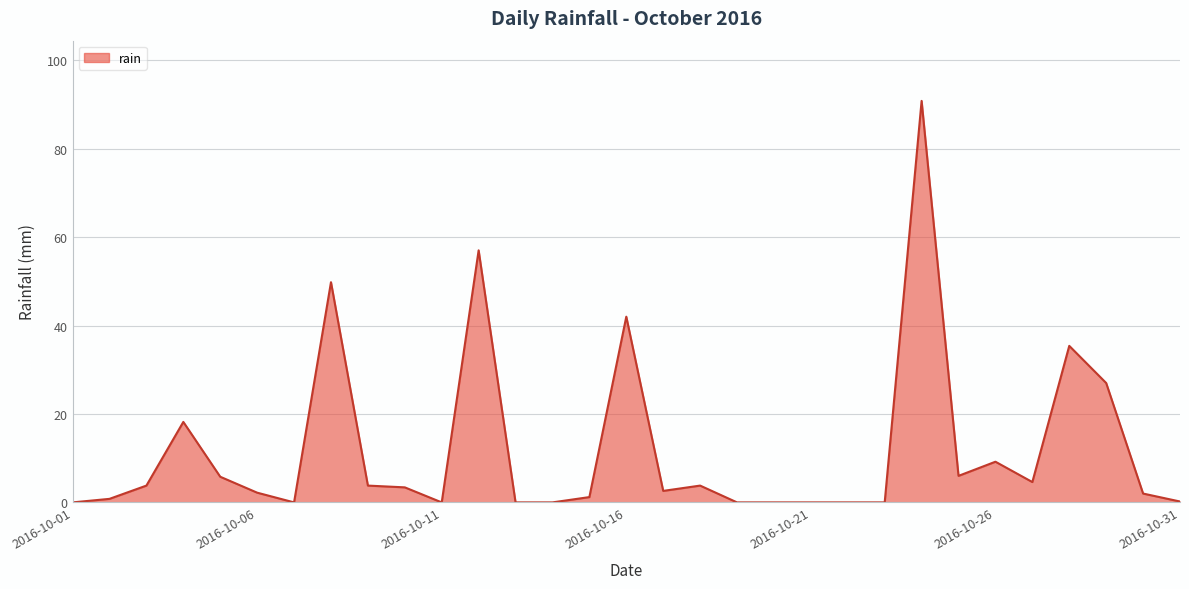

What is the maximum value shown in the chart?

90.8